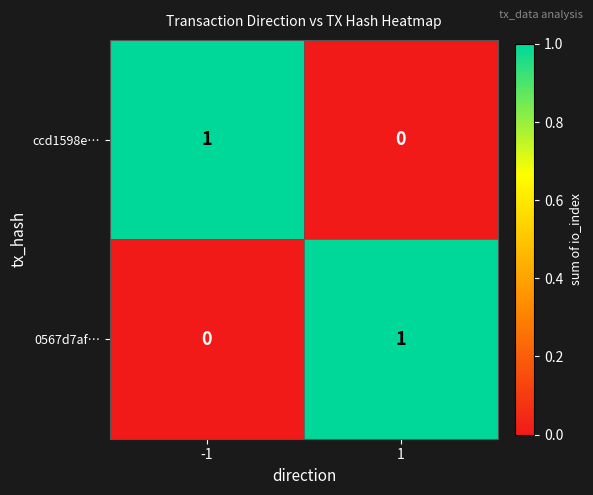

Is it true that 0567d7af… equals 0 at -1?

True